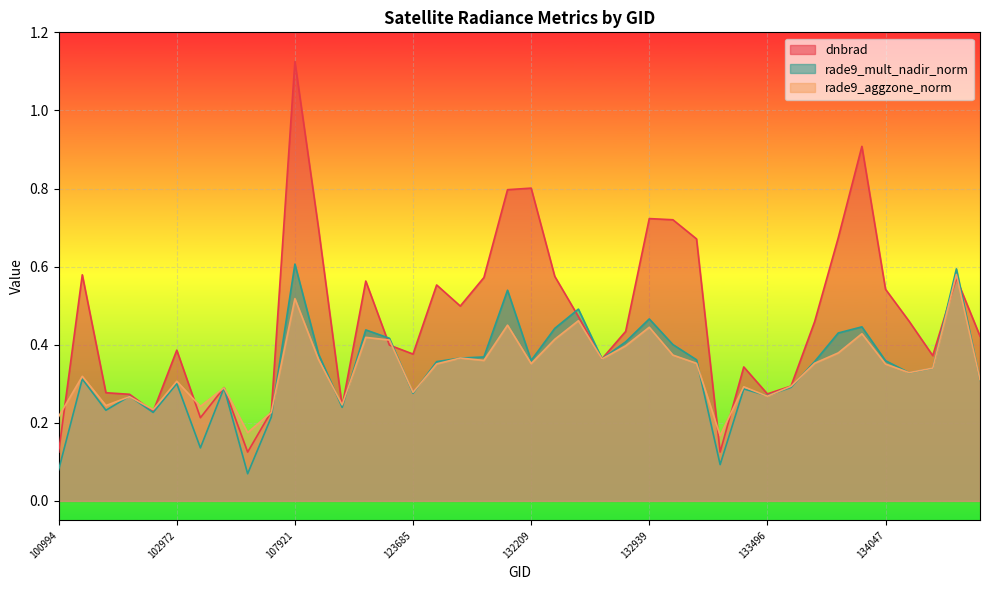

Reading left to right, transcribe all the data shown in this chart.

dnbrad: 100994=0.1	102482=0.6	102610=0.3	102732=0.3	102853=0.2	102972=0.4	102980=0.2	104054=0.3	104295=0.1	107573=0.2	107921=1.1	122077=0.7	122615=0.2	122799=0.6	123512=0.4	123685=0.4	123865=0.6	131858=0.5	132035=0.6	132048=0.8	132209=0.8	132221=0.6	132397=0.5	132578=0.4	132758=0.4	132939=0.7	132949=0.7	133118=0.7	133131=0.1	133316=0.3	133496=0.3	133674=0.3	133855=0.5	133868=0.7	134036=0.9	134047=0.5	134231=0.5	134413=0.4	137620=0.6	137809=0.4
rade9_mult_nadir_norm: 100994=0.1	102482=0.3	102610=0.2	102732=0.3	102853=0.2	102972=0.3	102980=0.1	104054=0.3	104295=0.1	107573=0.2	107921=0.6	122077=0.4	122615=0.2	122799=0.4	123512=0.4	123685=0.3	123865=0.4	131858=0.4	132035=0.4	132048=0.5	132209=0.4	132221=0.4	132397=0.5	132578=0.4	132758=0.4	132939=0.5	132949=0.4	133118=0.4	133131=0.1	133316=0.3	133496=0.3	133674=0.3	133855=0.4	133868=0.4	134036=0.4	134047=0.4	134231=0.3	134413=0.3	137620=0.6	137809=0.3
rade9_aggzone_norm: 100994=0.2	102482=0.3	102610=0.2	102732=0.3	102853=0.2	102972=0.3	102980=0.2	104054=0.3	104295=0.2	107573=0.2	107921=0.5	122077=0.4	122615=0.2	122799=0.4	123512=0.4	123685=0.3	123865=0.4	131858=0.4	132035=0.4	132048=0.5	132209=0.4	132221=0.4	132397=0.5	132578=0.4	132758=0.4	132939=0.4	132949=0.4	133118=0.4	133131=0.2	133316=0.3	133496=0.3	133674=0.3	133855=0.4	133868=0.4	134036=0.4	134047=0.4	134231=0.3	134413=0.3	137620=0.6	137809=0.3